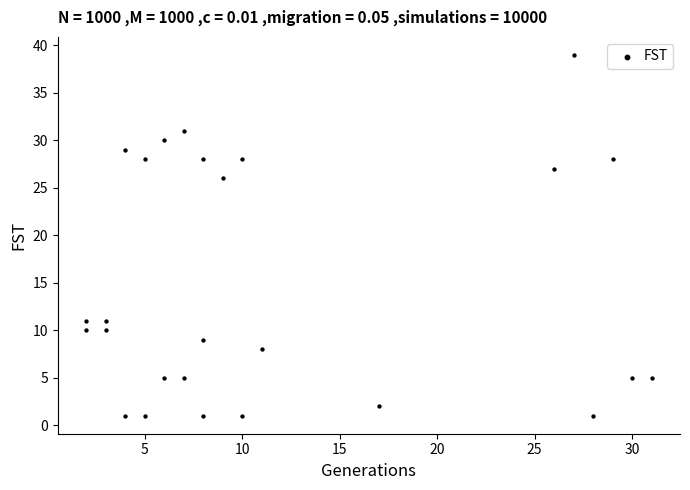

What is the range of Y values (max minus min)?

38